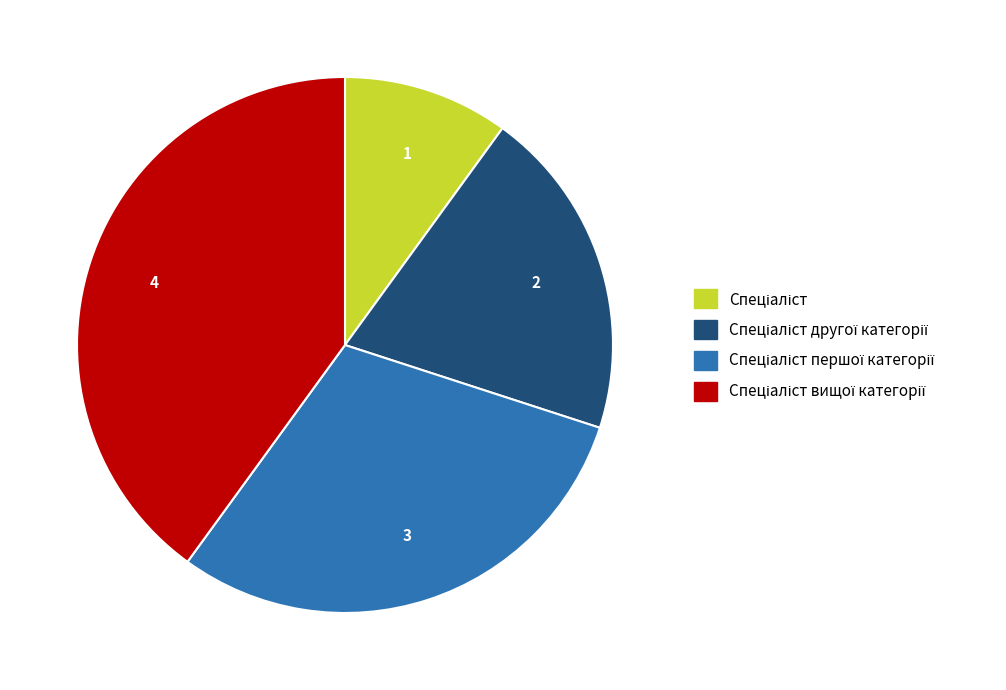

Is there a majority slice in this chart?

No